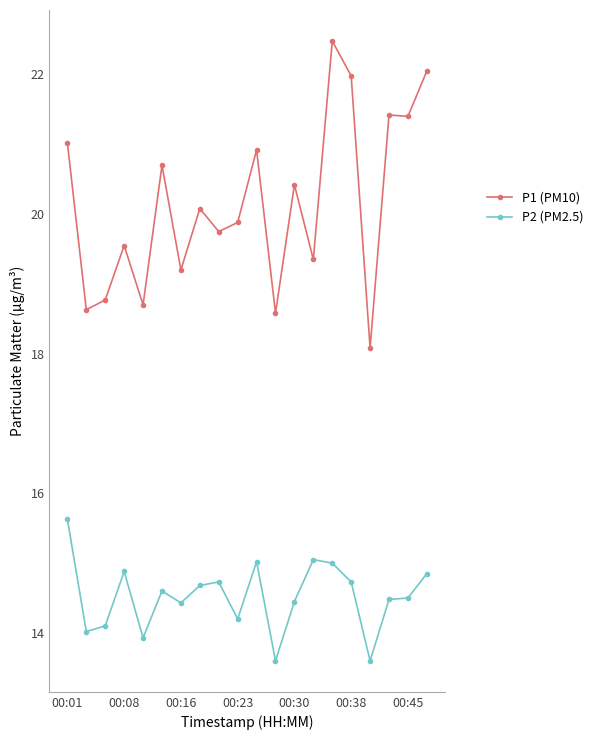

How many distinct data groups are displayed?

2